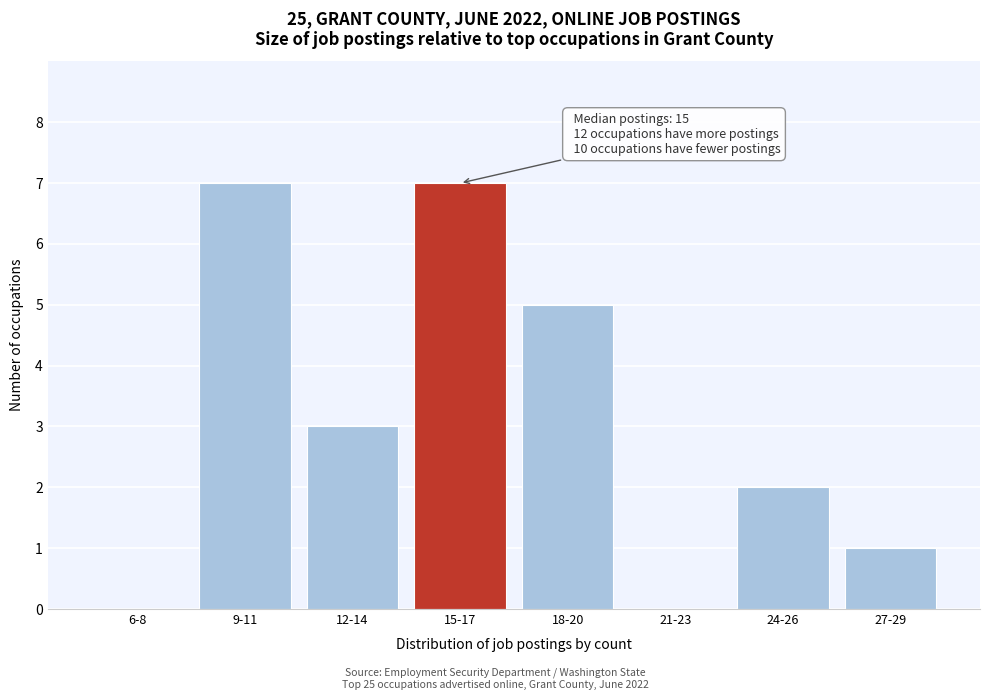

Reading left to right, what are all the values shown in this chart?

6-8=0	9-11=7	12-14=3	15-17=7	18-20=5	21-23=0	24-26=2	27-29=1